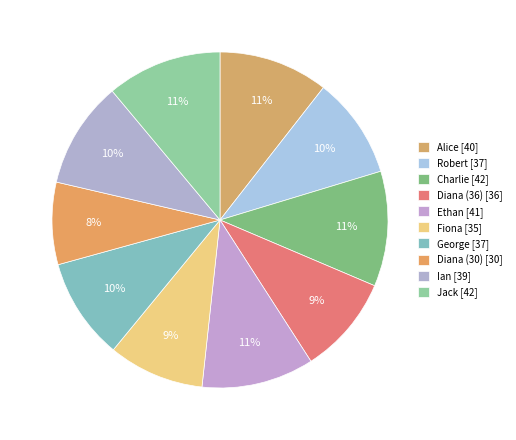

How many slices are in this pie chart?

10